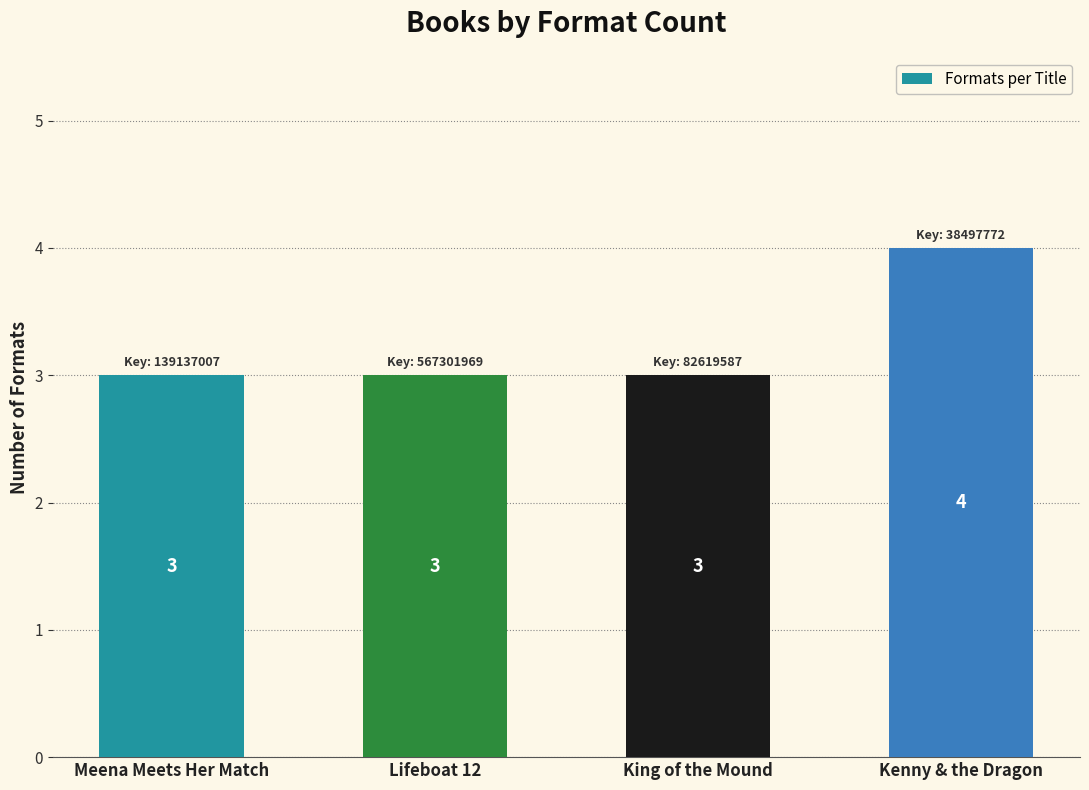

Is it true that the value at Meena Meets Her Match is 3?

True